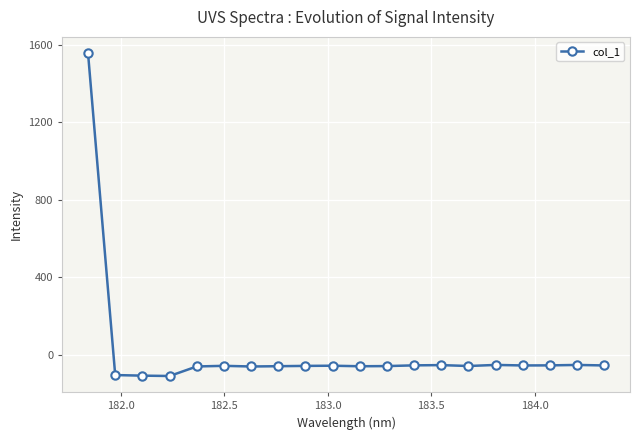

True or false: the data has more than 0 interior local peaks.

True